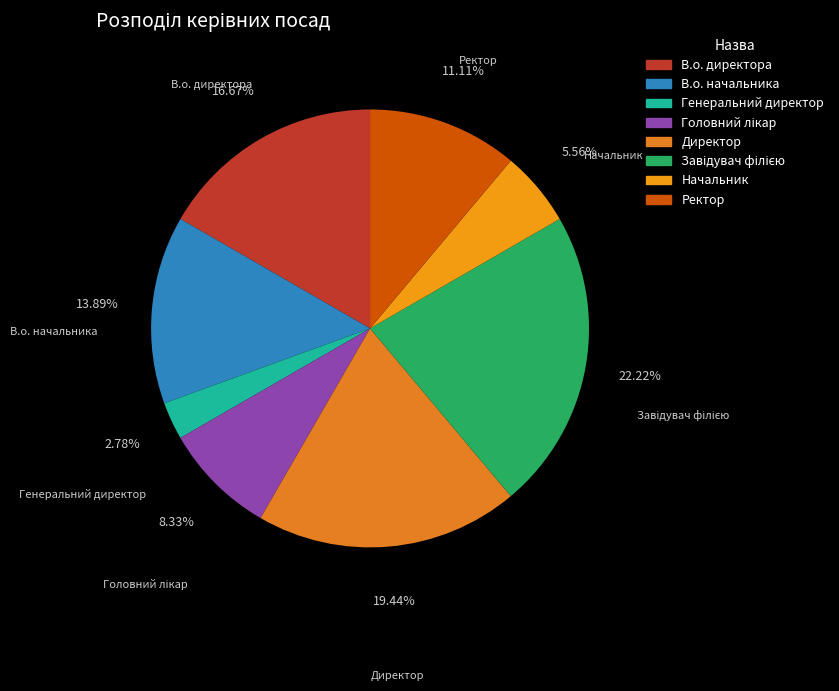

Do Генеральний директор and Ректор together represent more than half of the pie?

No